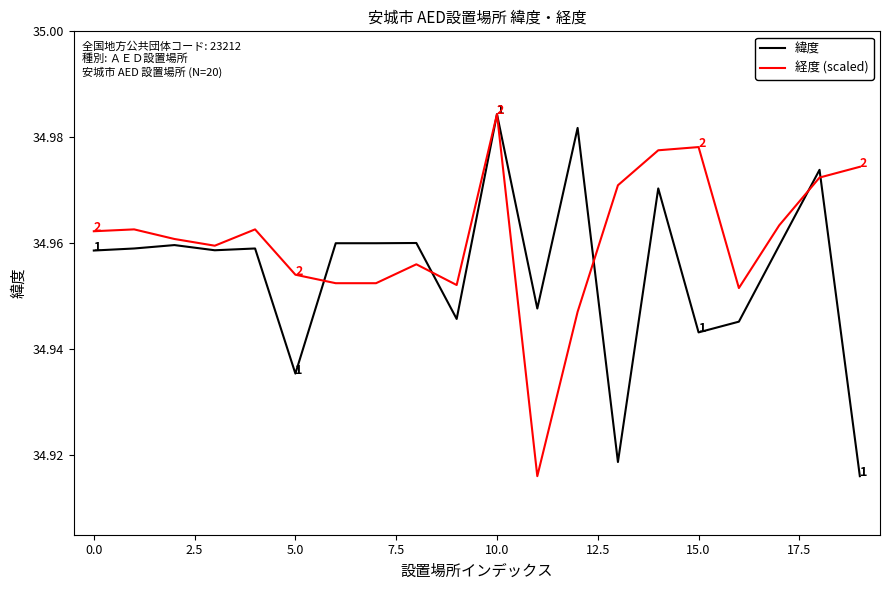

List the series in order of their overall mean, lowest first.

緯度, 経度 (scaled)